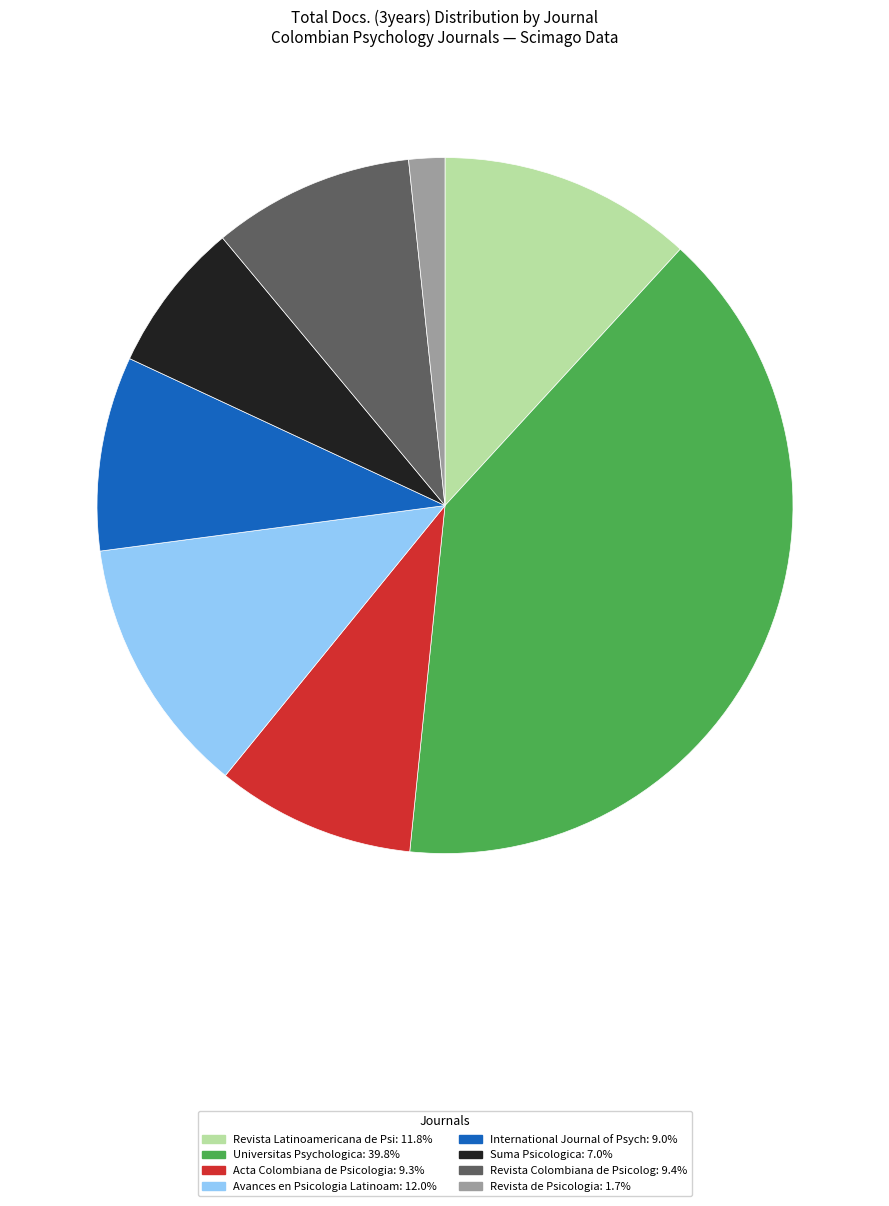

How many segments does this pie chart have?

8